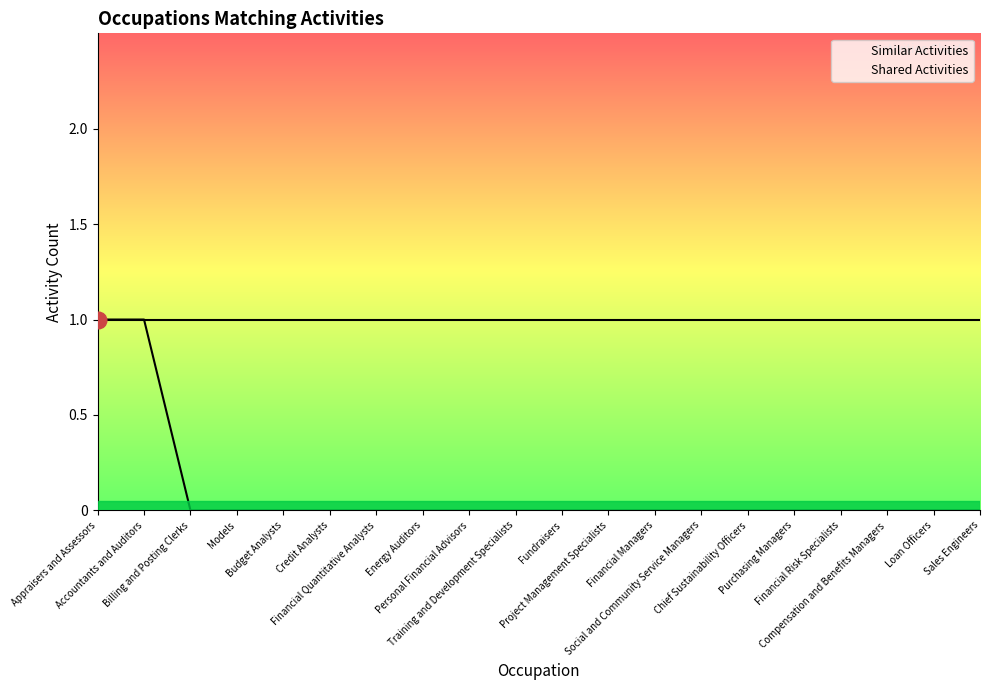

True or false: the data shows 0 at Energy Auditors.

True